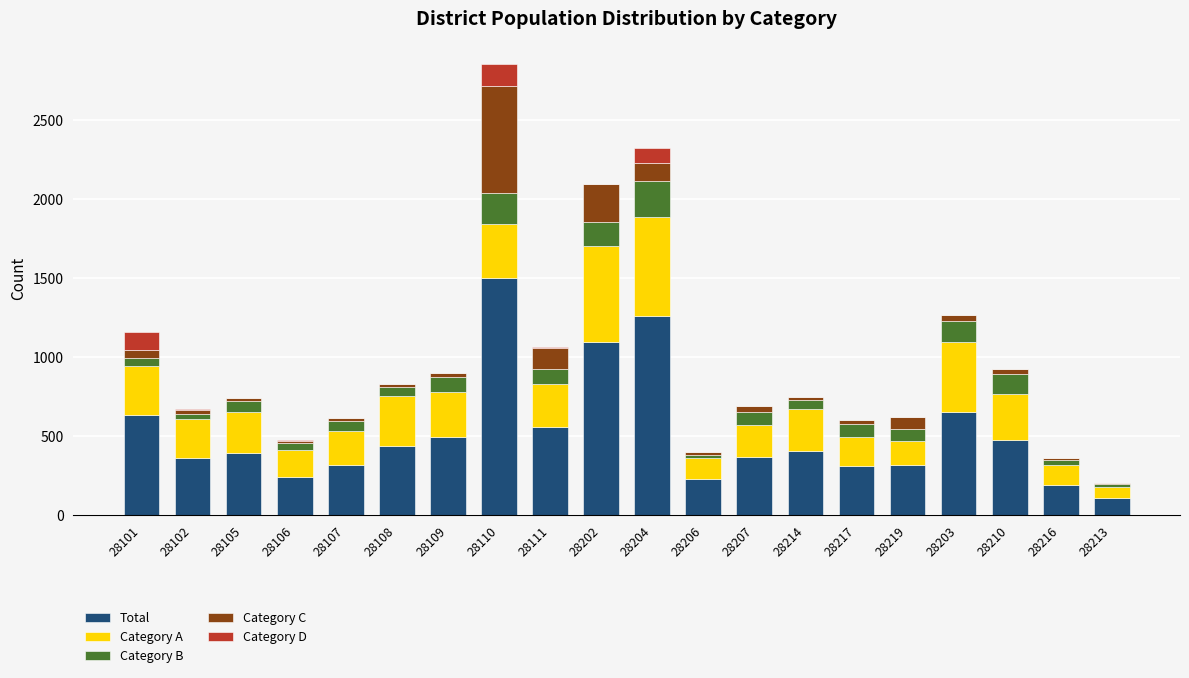

What are all the series names shown in the legend?

Total, Category A, Category B, Category C, Category D